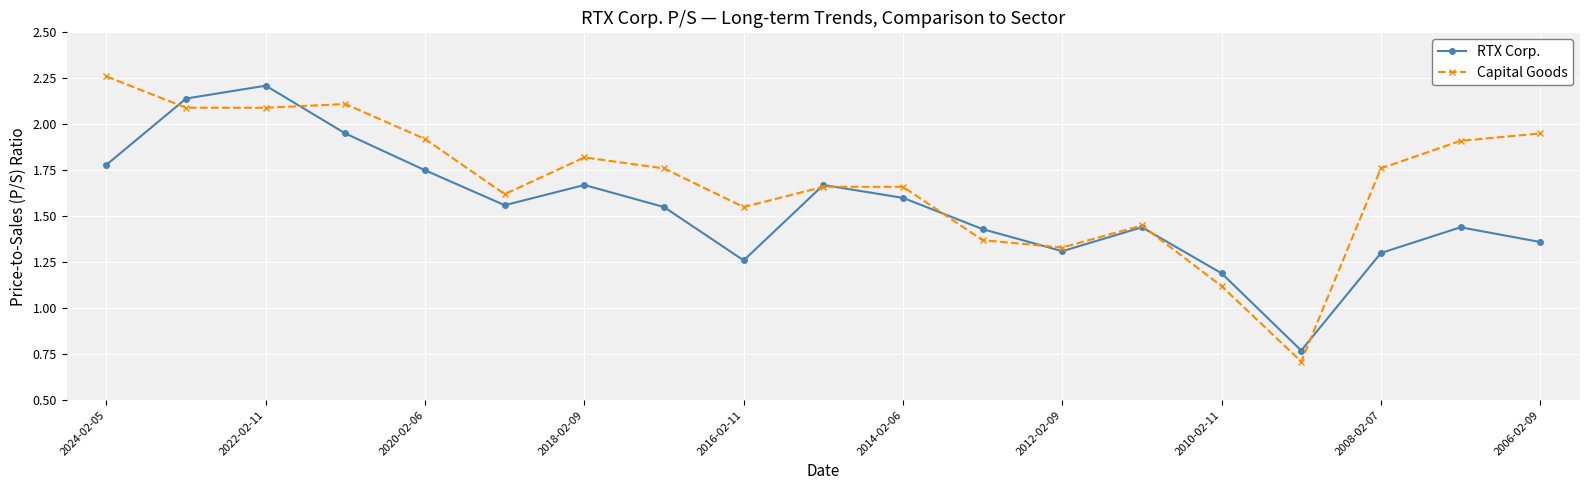

List the series in order of their peak value, lowest first.

RTX Corp., Capital Goods